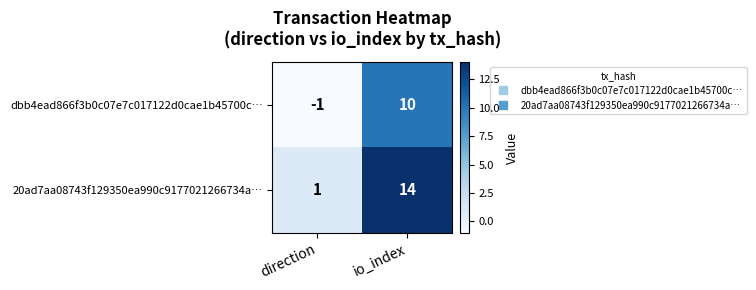

Reading left to right, what are all the values shown in this chart?

dbb4ead866f3b0c07e7c017122d0cae1b45700c…: -1	10
20ad7aa08743f129350ea990c9177021266734a…: 1	14